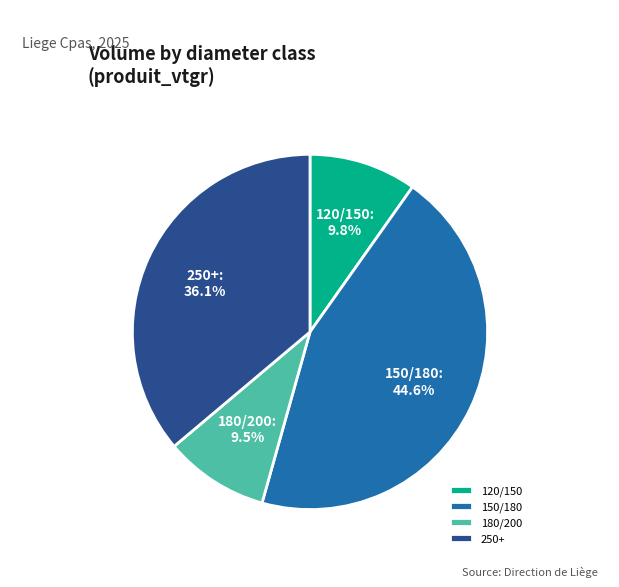

What percentage is NOT represented by 150/180?

55.4%